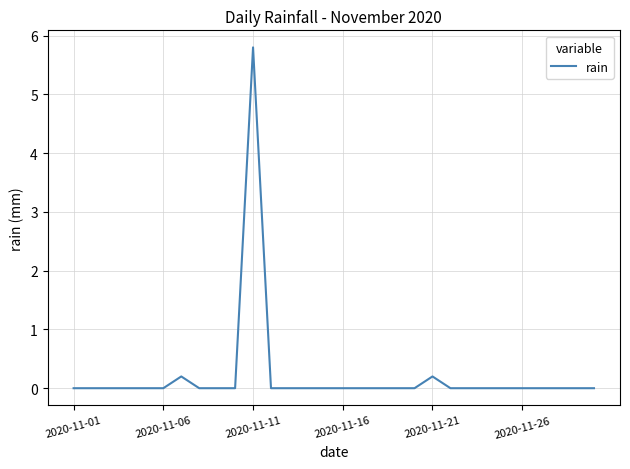

What is the difference between the maximum and minimum values?

5.8